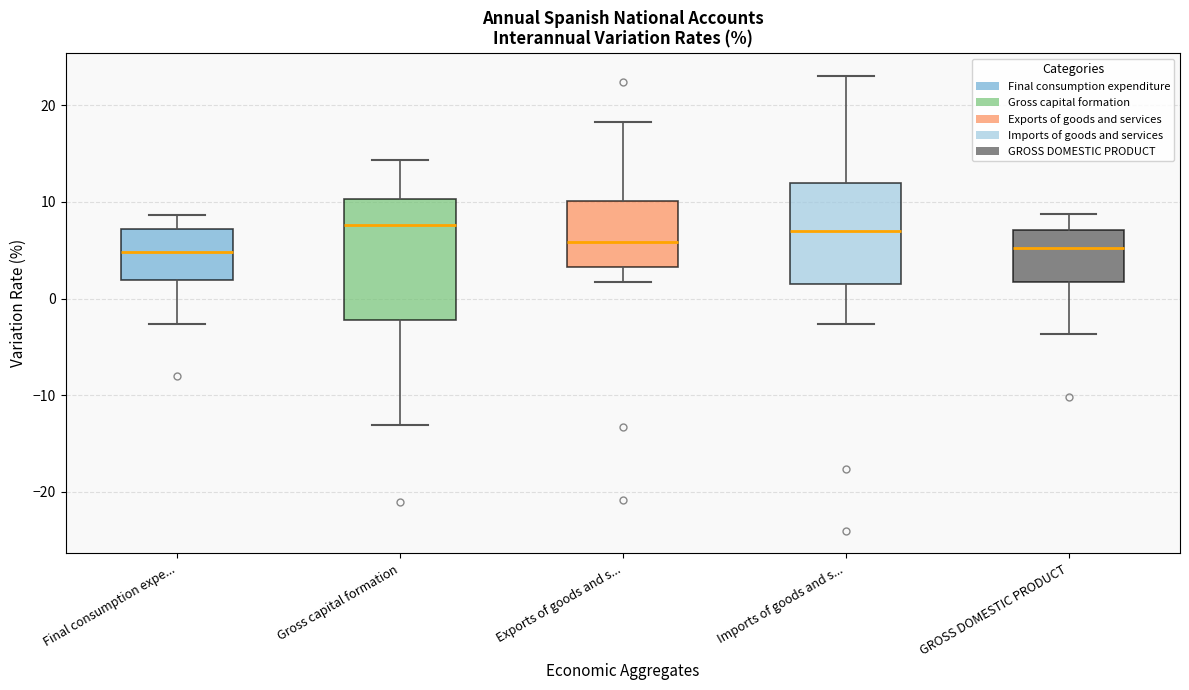

Reading left to right, read every box against the y-axis: the position of its median line, the range the box covers, and the ends of its whiskers. The values are not printed on the chart, so give them approximately, as read against the axis.

Final consumption expe...: median 5, box 2 to 7, whiskers -3 to 9
Gross capital formation: median 8, box -2 to 10, whiskers -13 to 14
Exports of goods and s...: median 6, box 3 to 10, whiskers 2 to 18
Imports of goods and s...: median 7, box 1 to 12, whiskers -3 to 23
GROSS DOMESTIC PRODUCT: median 5, box 2 to 7, whiskers -4 to 9